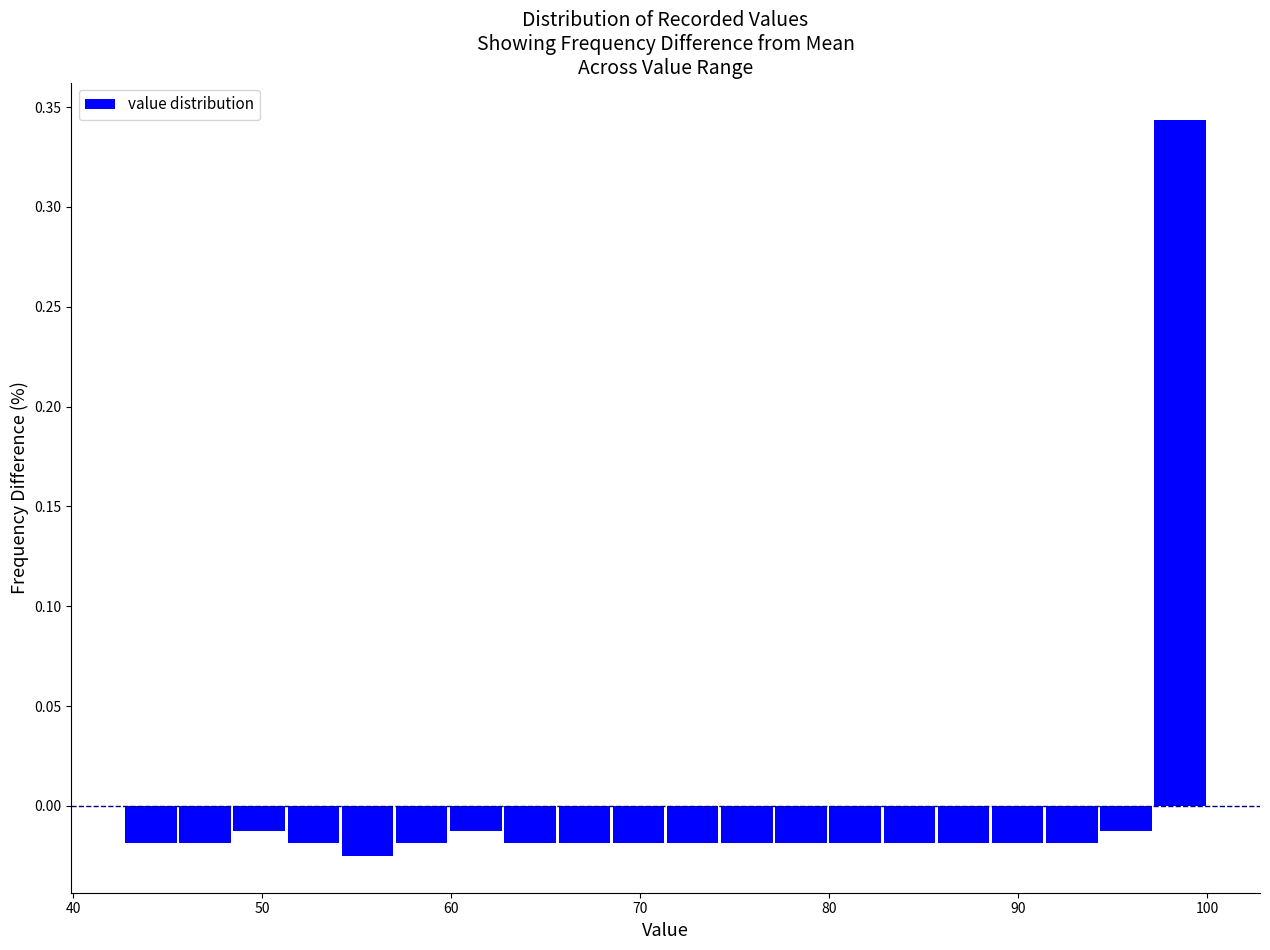

Read against the x-axis, roughly where is the centre of the tallest bar?

99